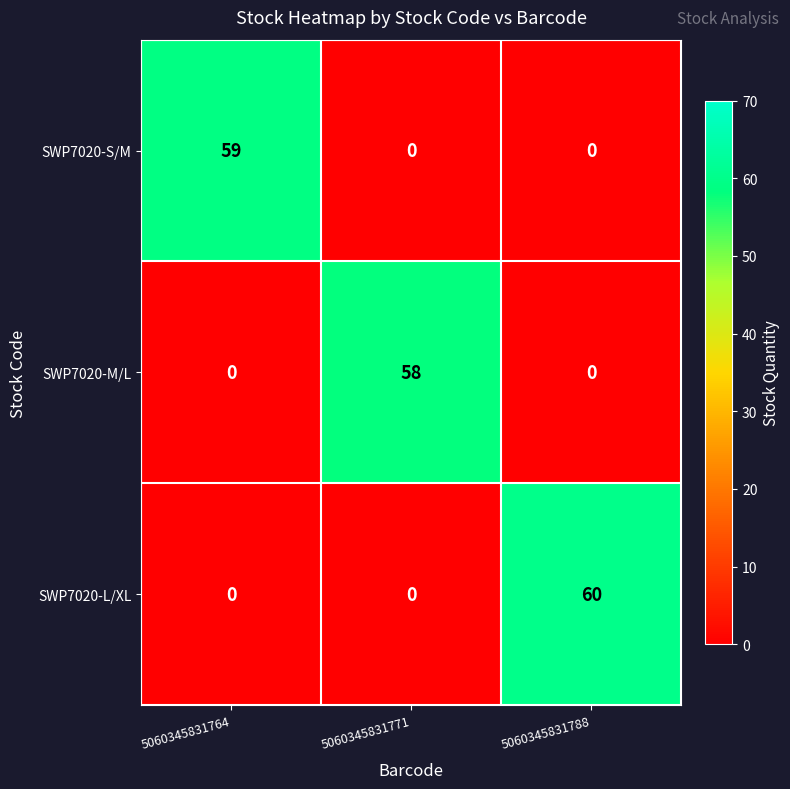

What is the total value across all series at 5060345831771?

58